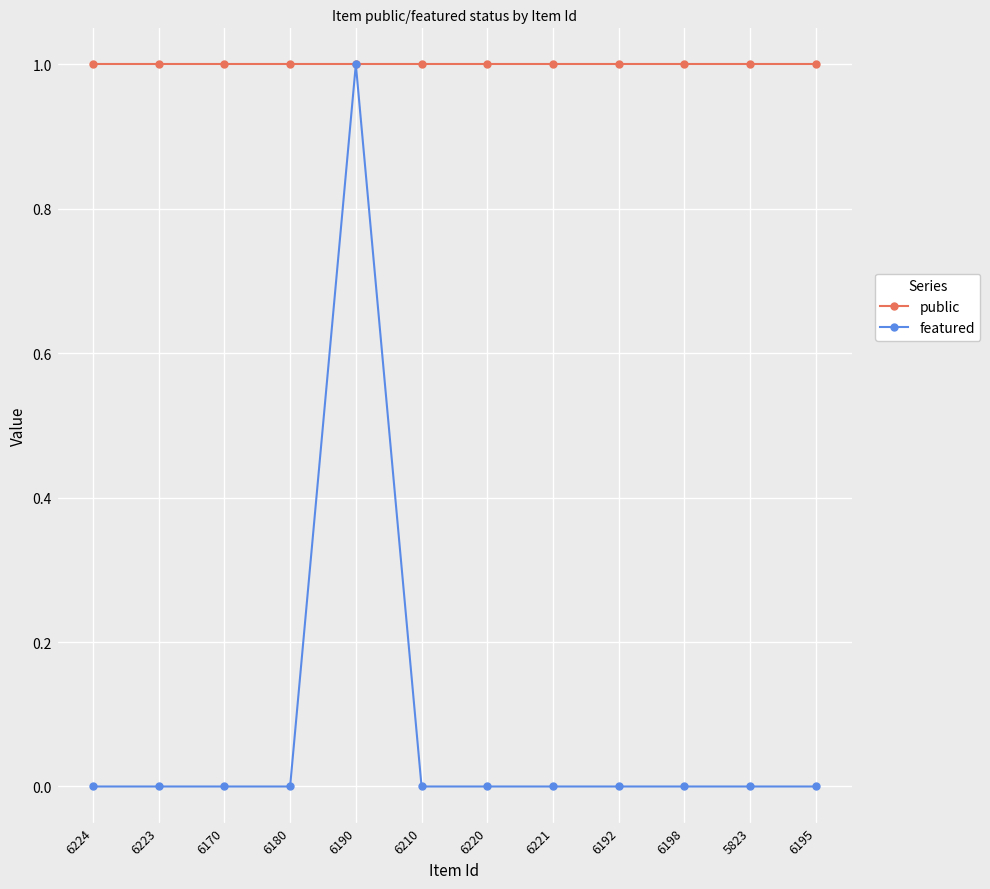

What is the maximum value for featured?

1